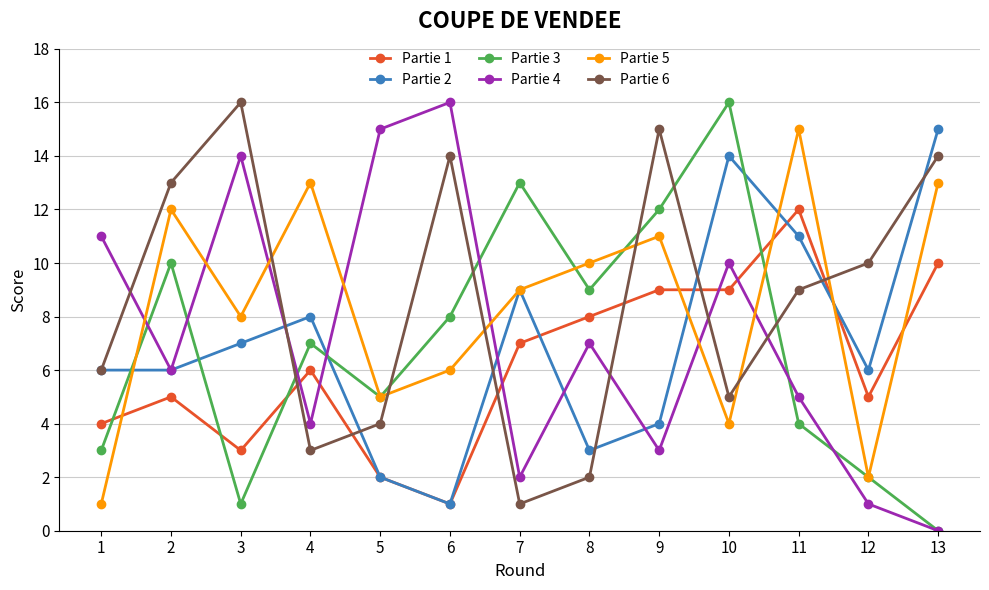

Is the value of Partie 1 at 13 greater than the value of Partie 2 at 13?

No